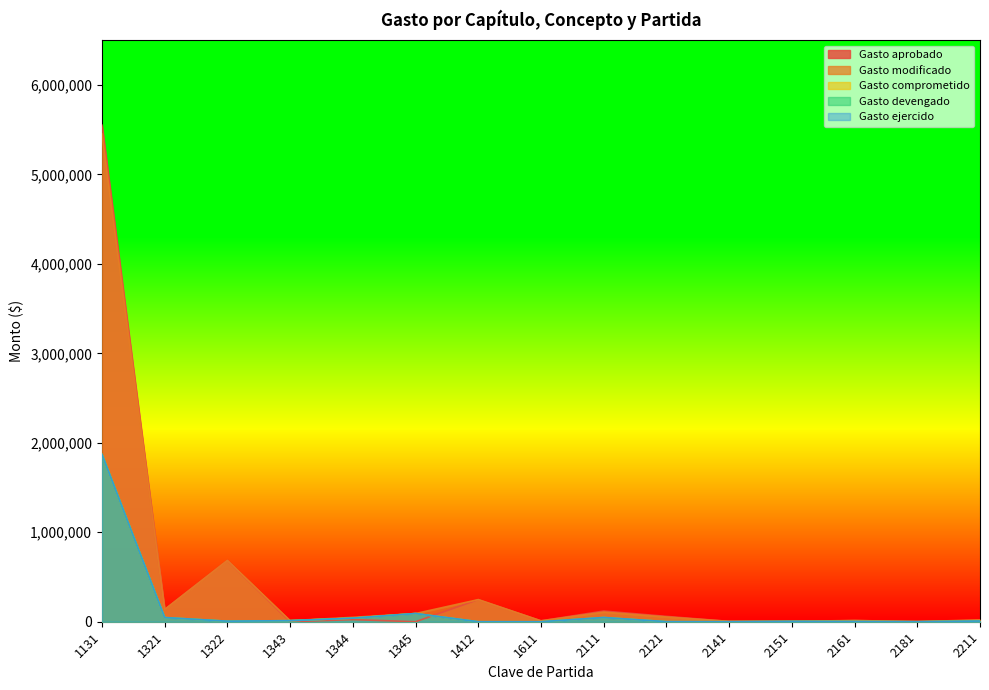

Rank the series by their maximum value, from highest to lowest.

Gasto aprobado, Gasto modificado, Gasto comprometido, Gasto devengado, Gasto ejercido